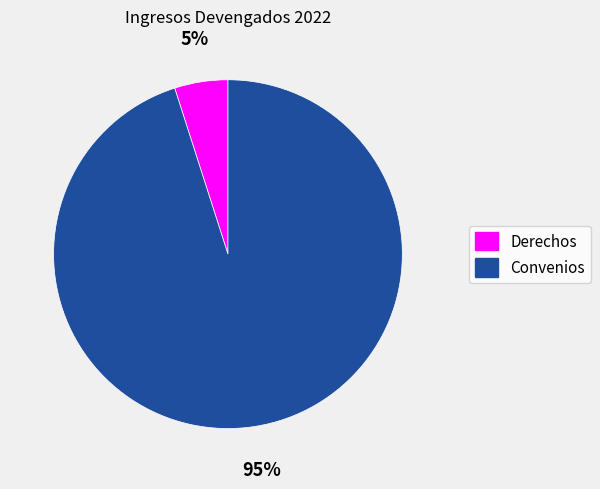

How many slices are in this pie chart?

2